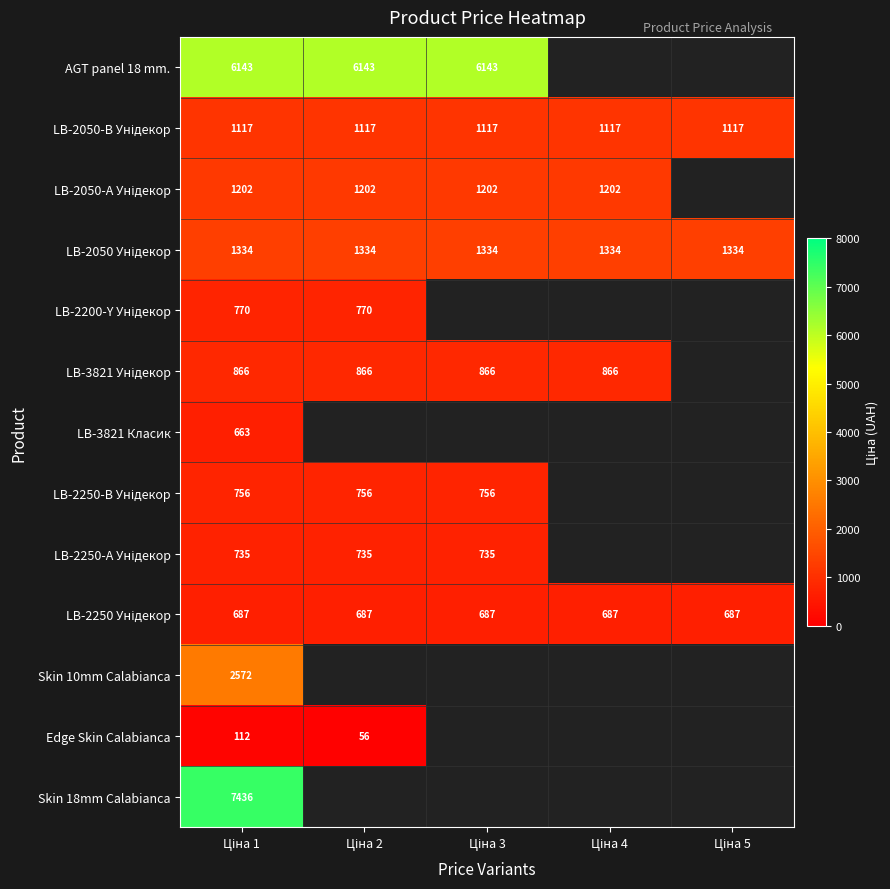

How many series are shown in this chart?

13